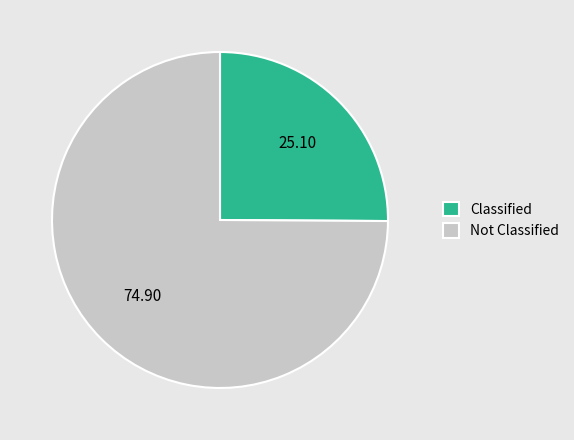

How many segments does this pie chart have?

2